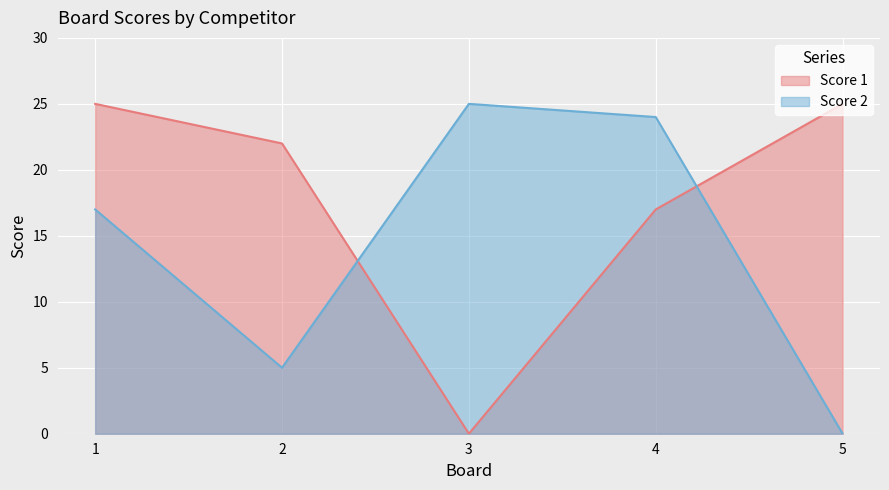

The value of Score 1 at 2 is 39. True or false?

False